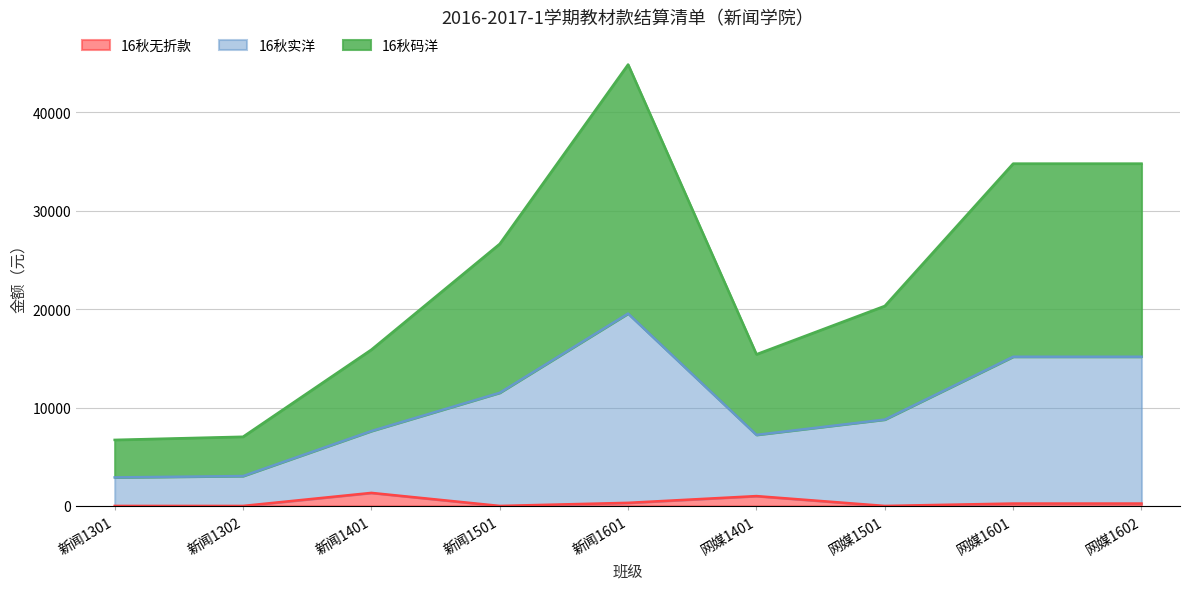

List the labels in order of 16秋实洋 value, smallest first.

新闻1301, 新闻1302, 网媒1401, 新闻1401, 网媒1501, 新闻1501, 网媒1601, 网媒1602, 新闻1601